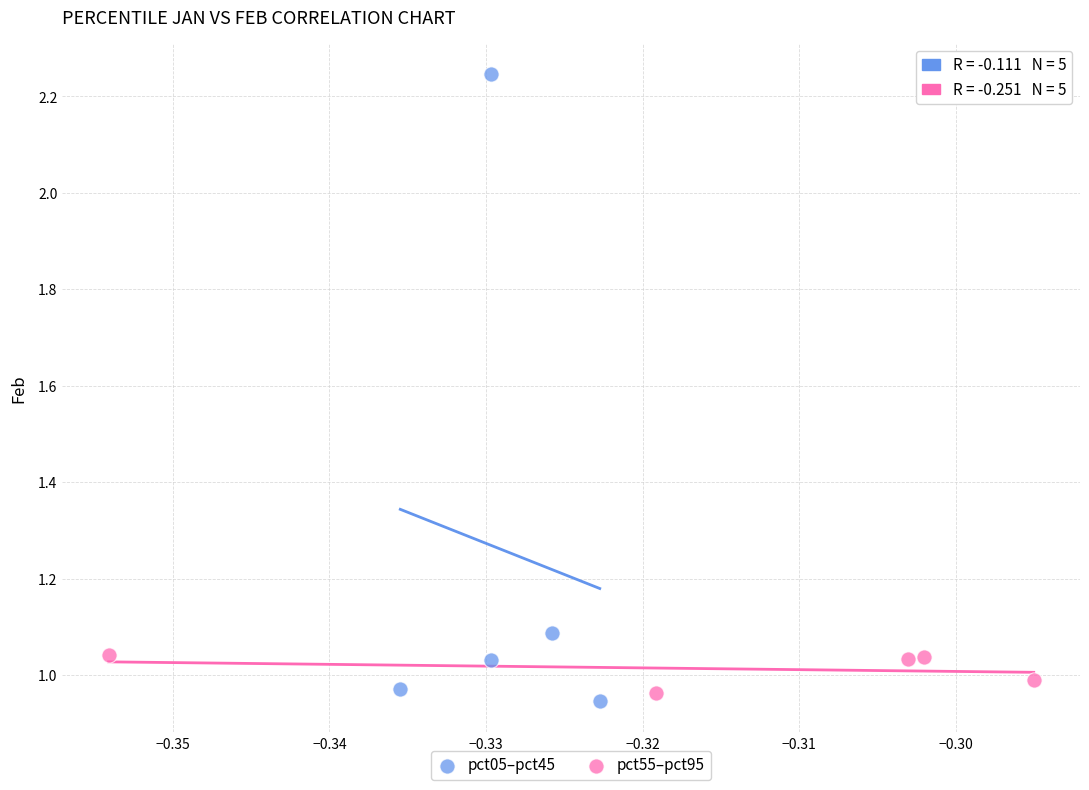

Which series reaches the minimum Y coordinate?

pct05–pct45